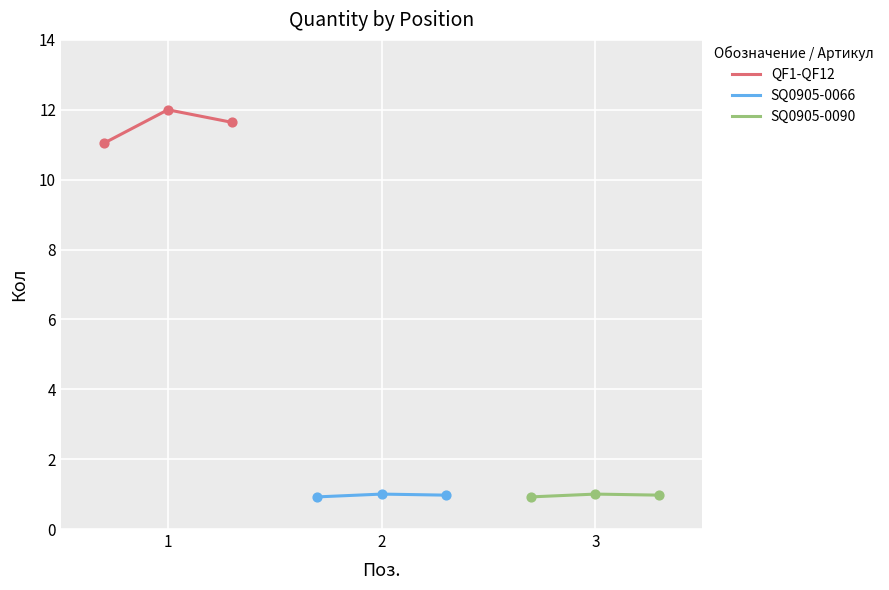

Which series has the largest total across all categories?

QF1-QF12